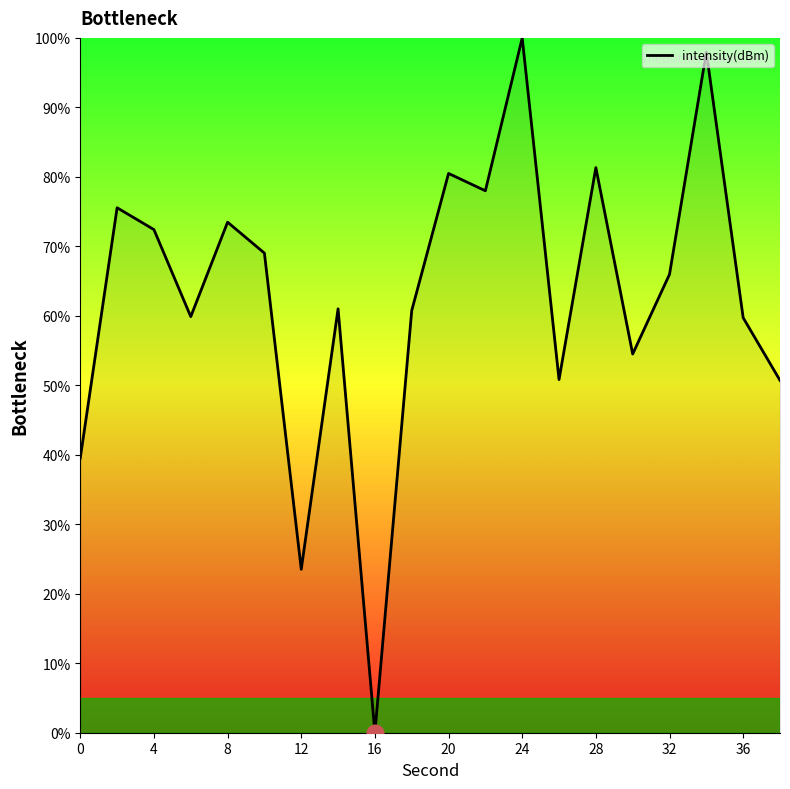

What is the maximum value shown in the chart?

100.0